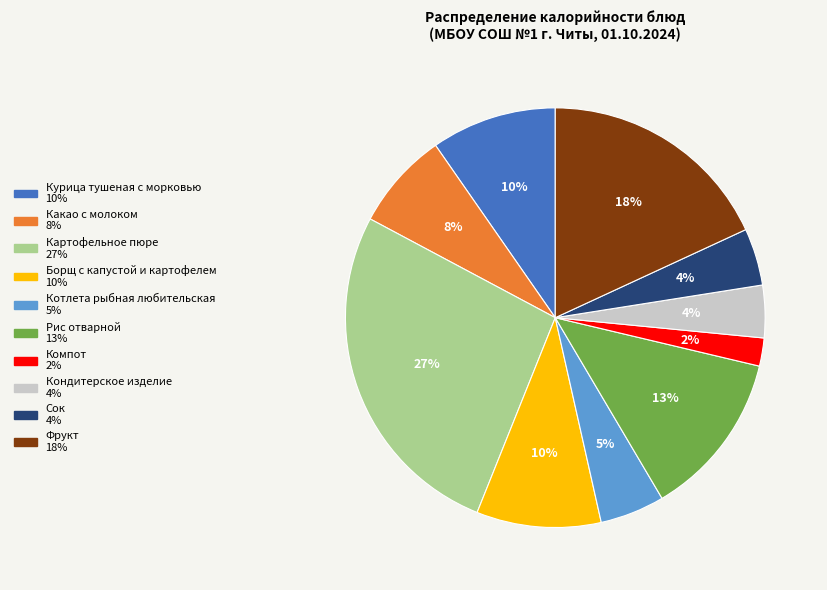

To the nearest percent, what portion does Борщ с капустой и картофелем represent?

10%